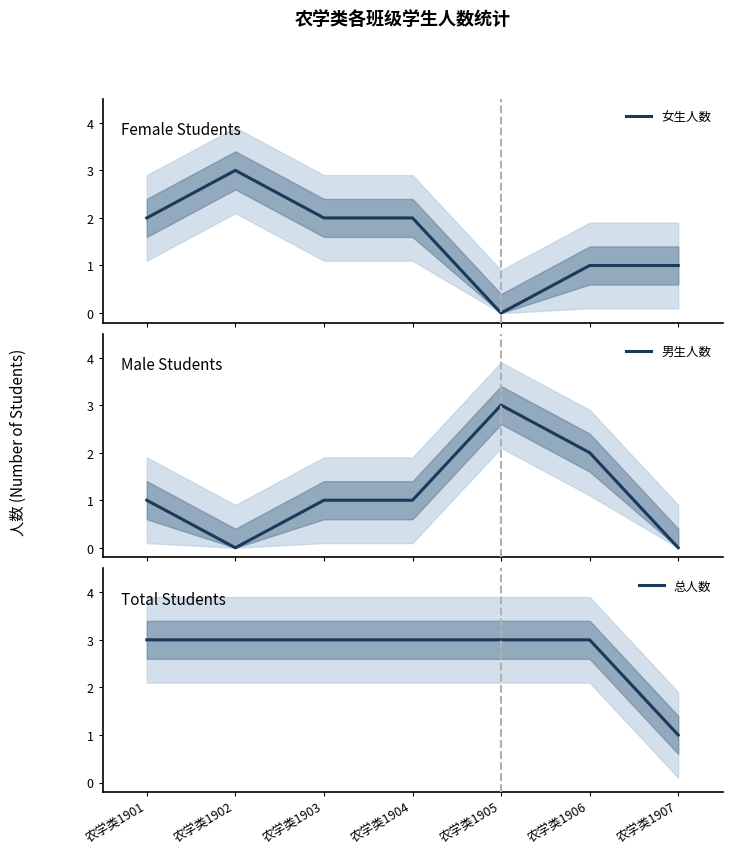

What is the highest value of the 女生人数 series?

3